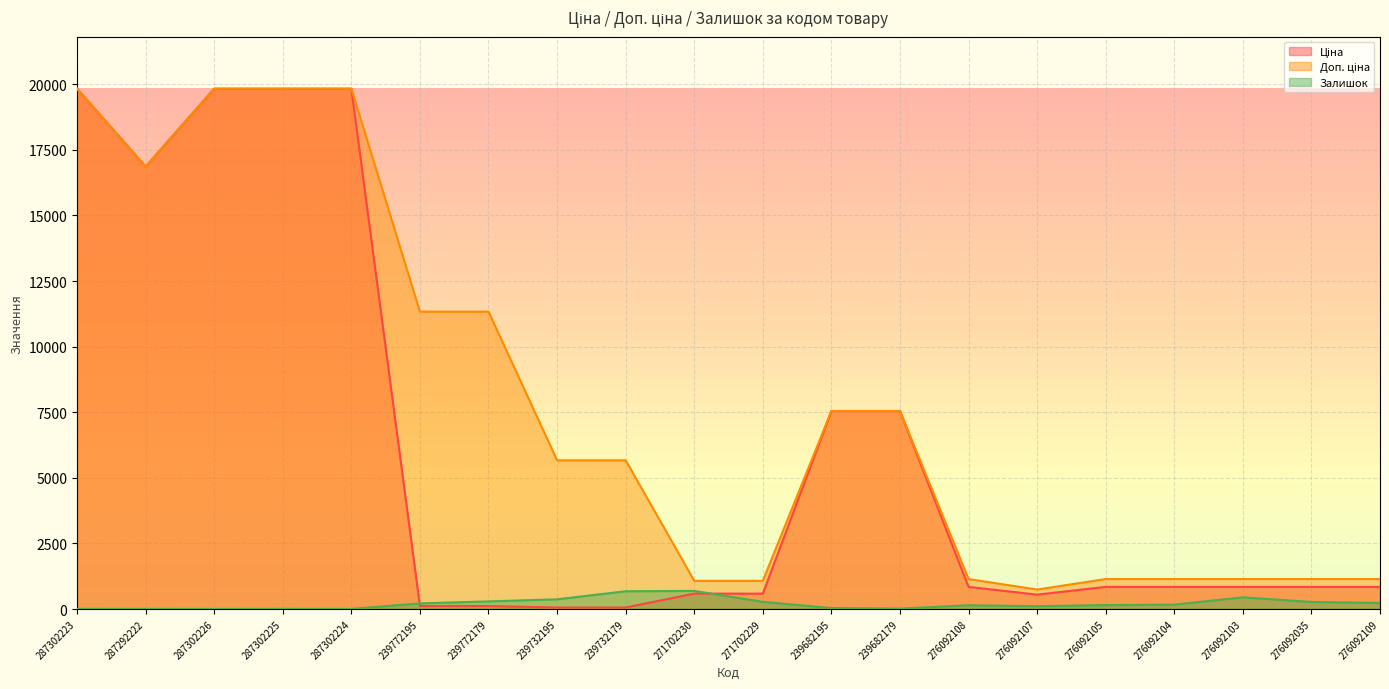

How many data points in Залишок are above 167?

9